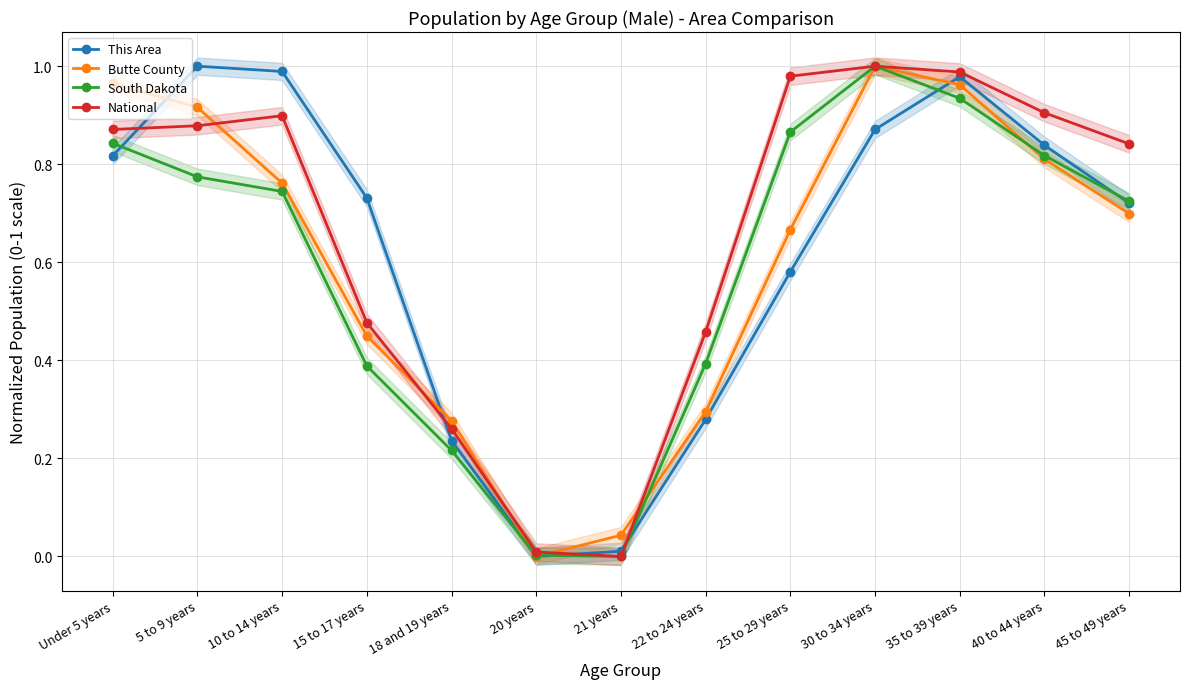

Where do Butte County and This Area first cross each other?

Under 5 years and 5 to 9 years